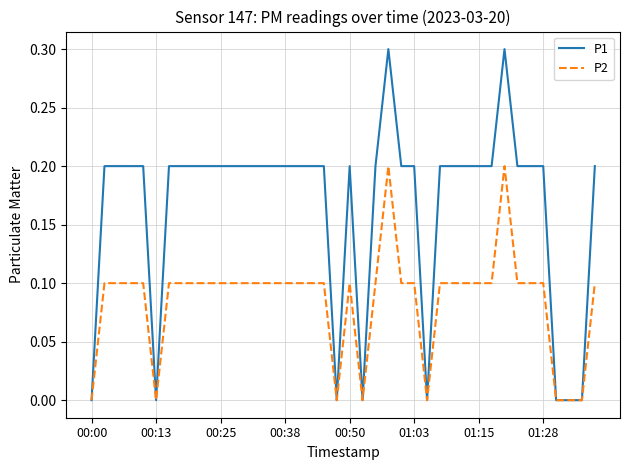

What are all the series names shown in the legend?

P1, P2